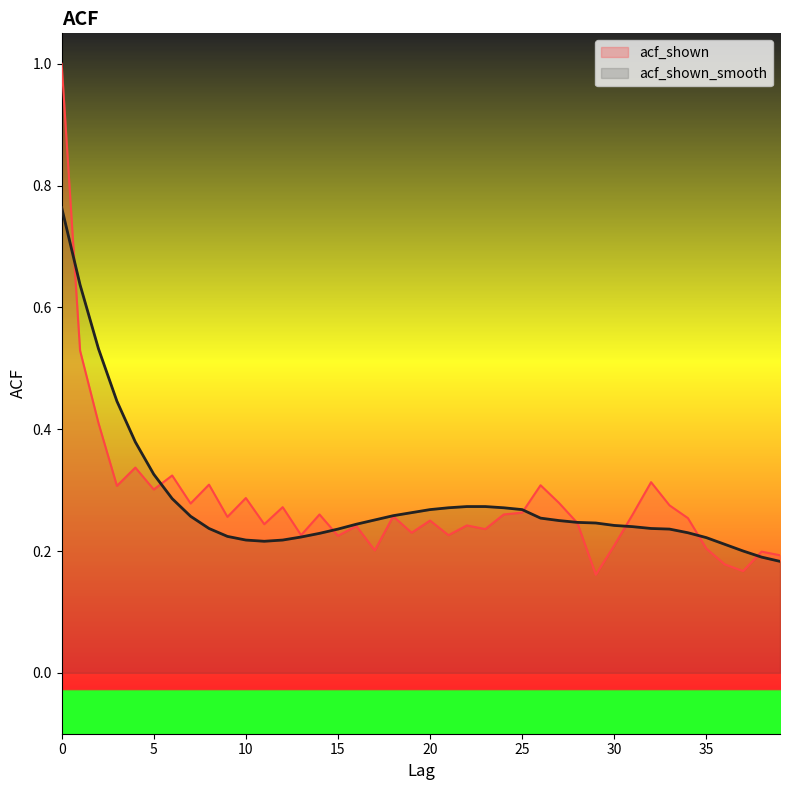

True or false: acf_shown has a value of 0.2 at 37.

True